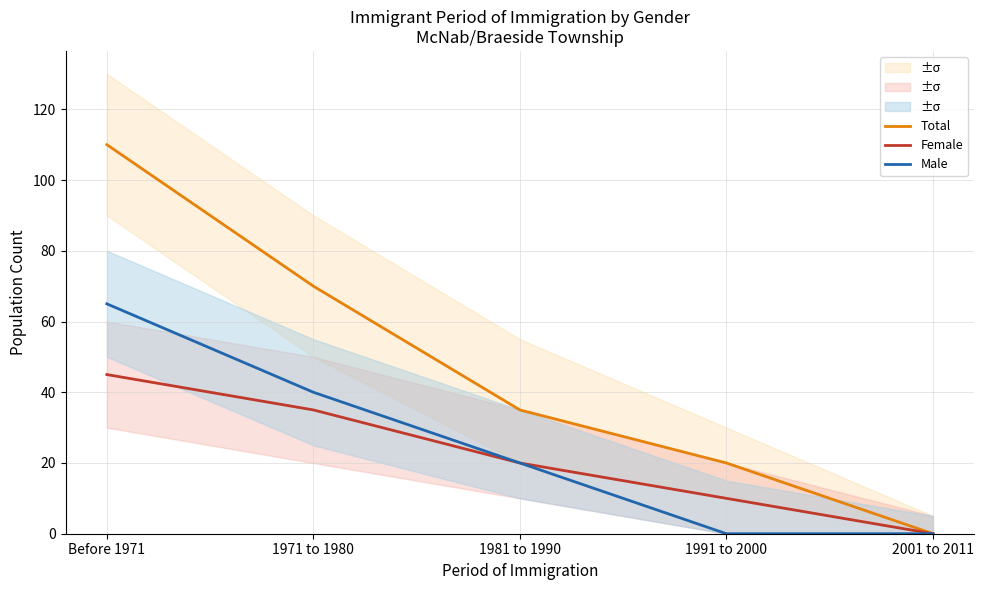

True or false: Female and Male intersect in this chart.

False